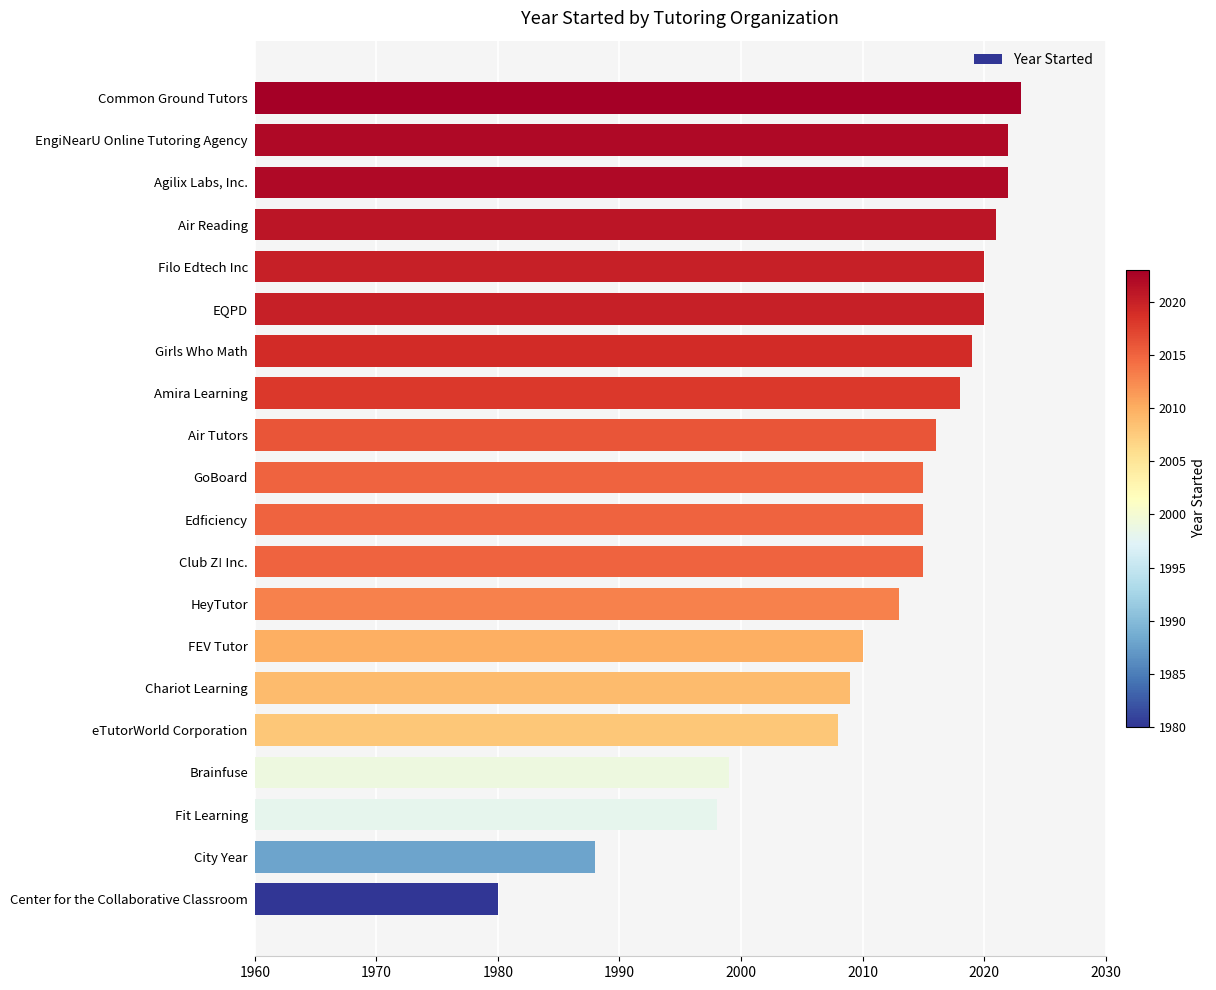

What is the ratio of the value at HeyTutor to the value at Air Tutors?

1.0